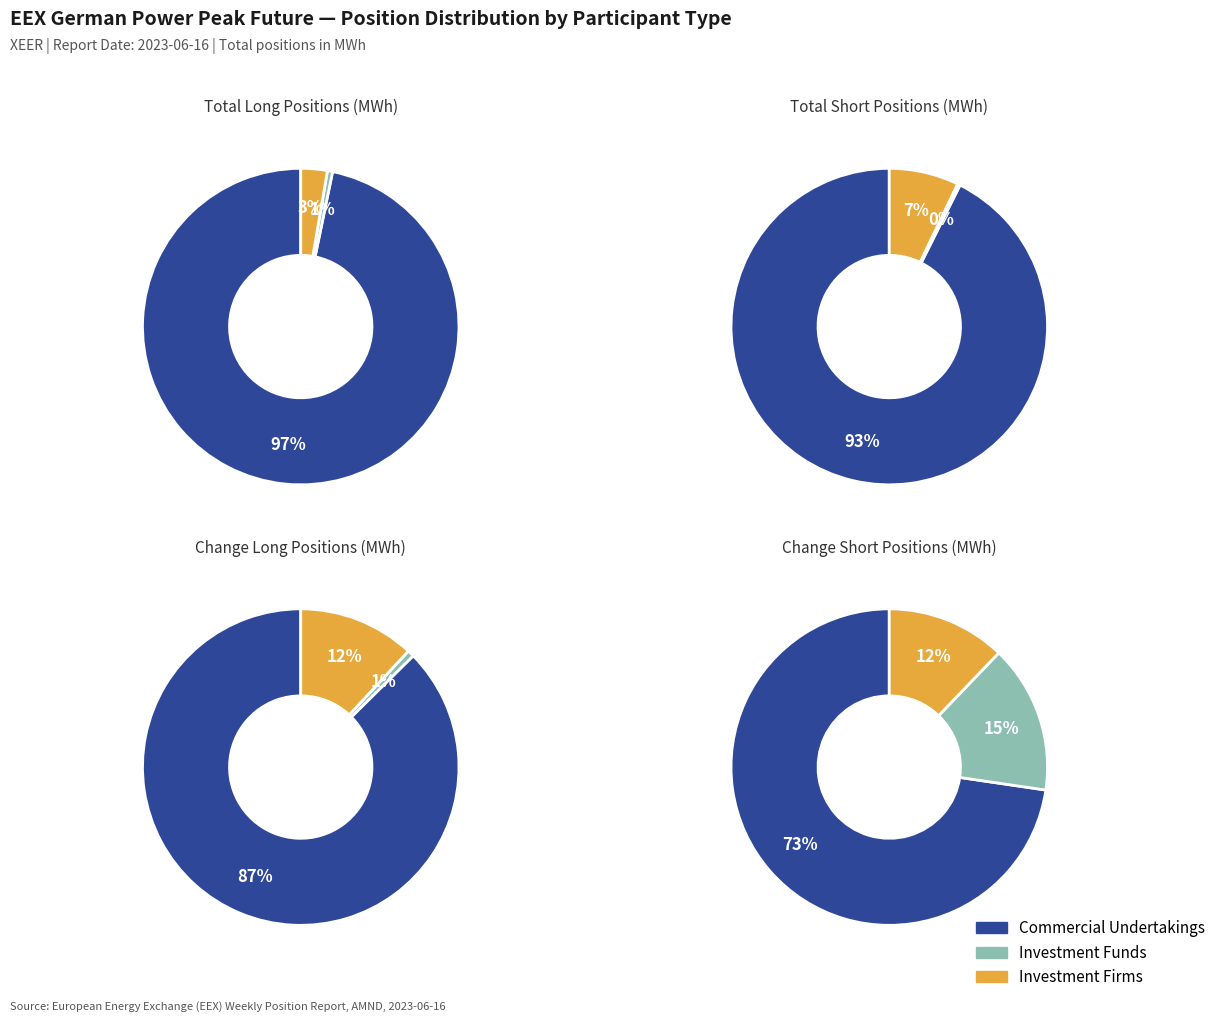

Does Investment Funds represent more than half of the total?

No